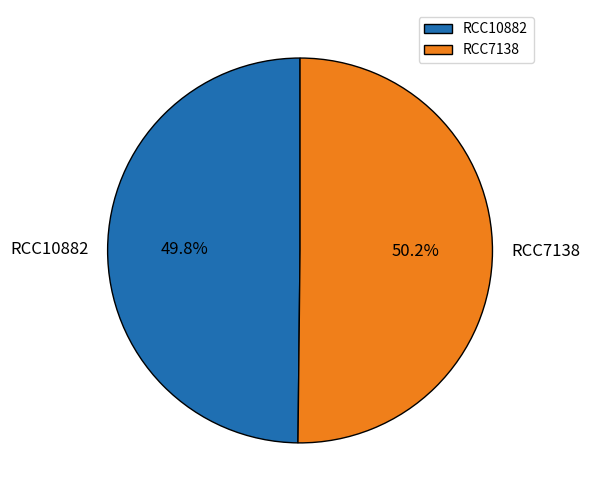

What is the ratio of the value at RCC10882 to the value at RCC7138?

1.0